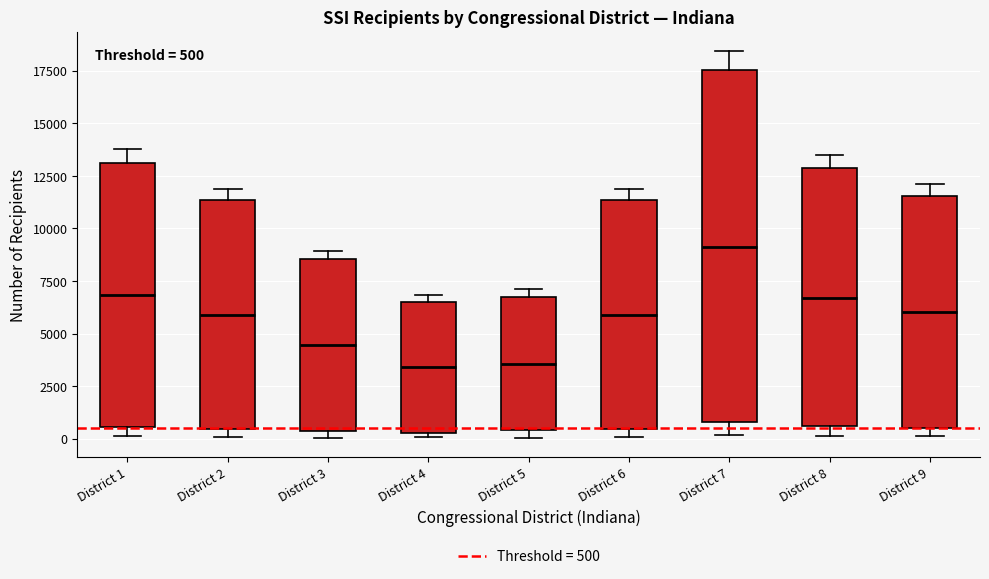

Which box is the tallest, from its lower edge to its upper edge?

District 7